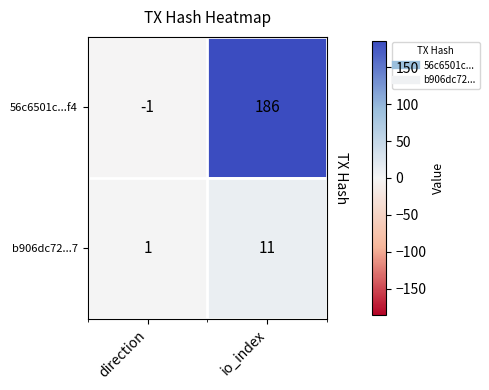

What is the total value across all series at io_index?

197